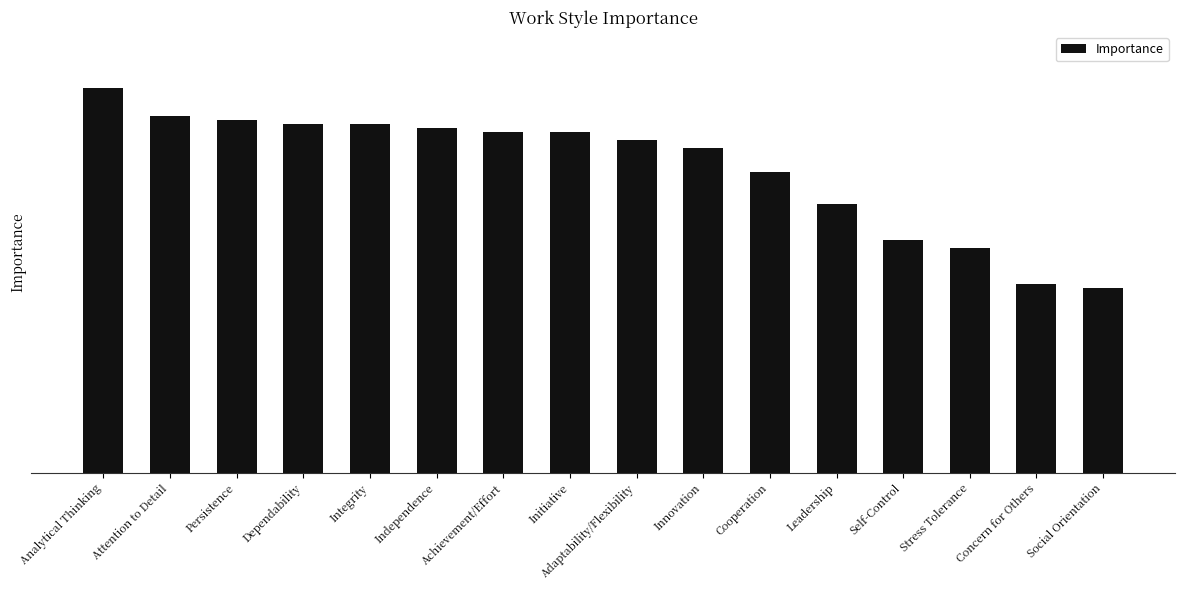

Are the bars horizontal?

No